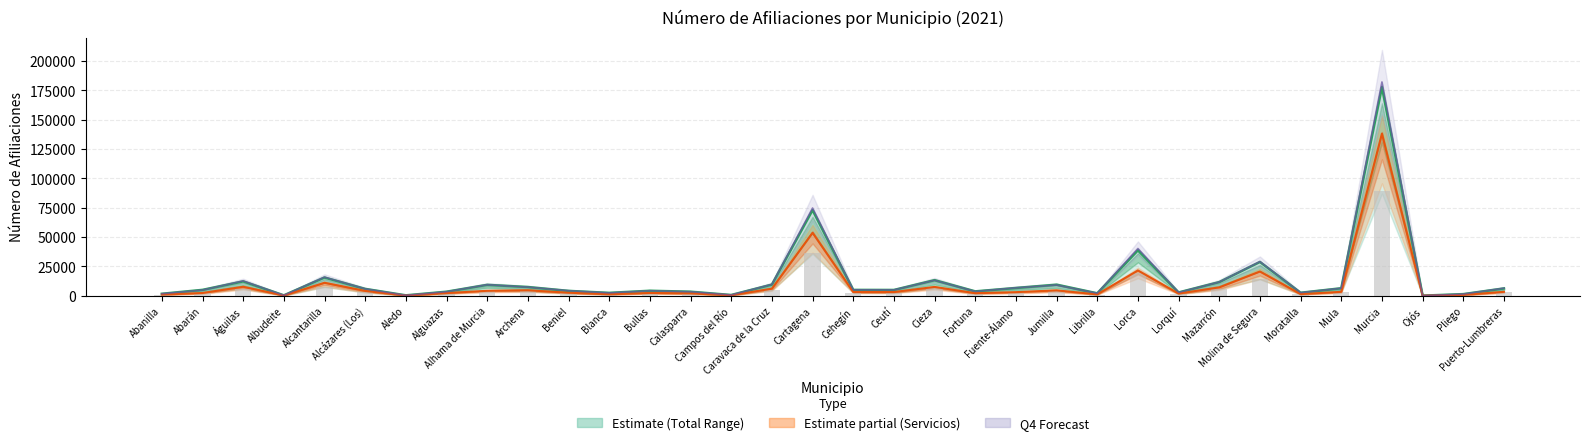

How many data points in Avg Total Affiliations are less than 5088?

17